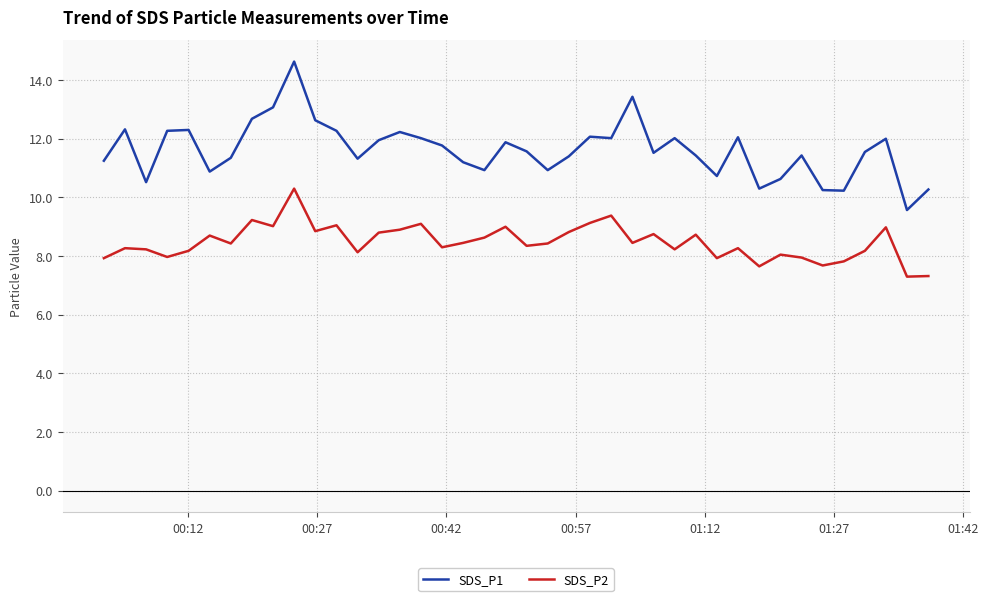

What are all the series names shown in the legend?

SDS_P1, SDS_P2